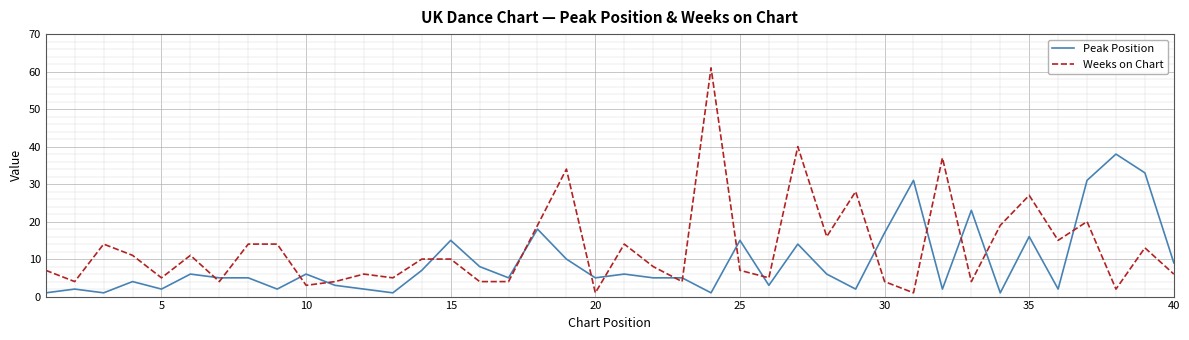

How many distinct data groups are displayed?

2